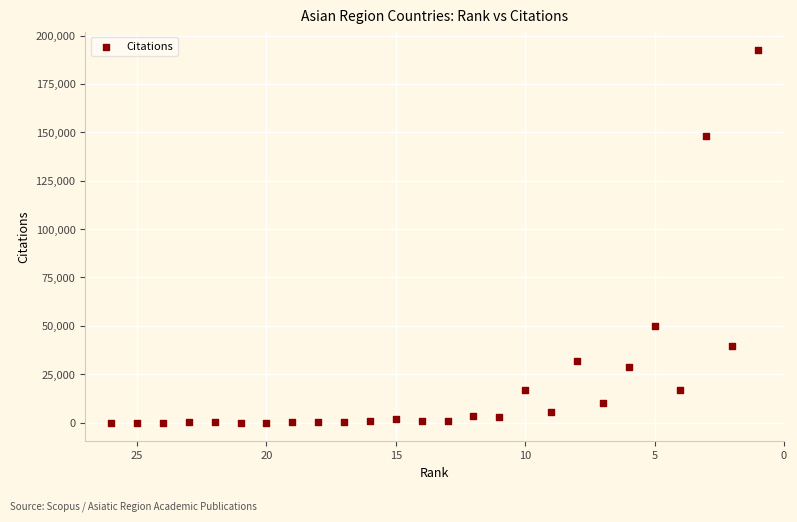

What is the range of Y values (max minus min)?

192392